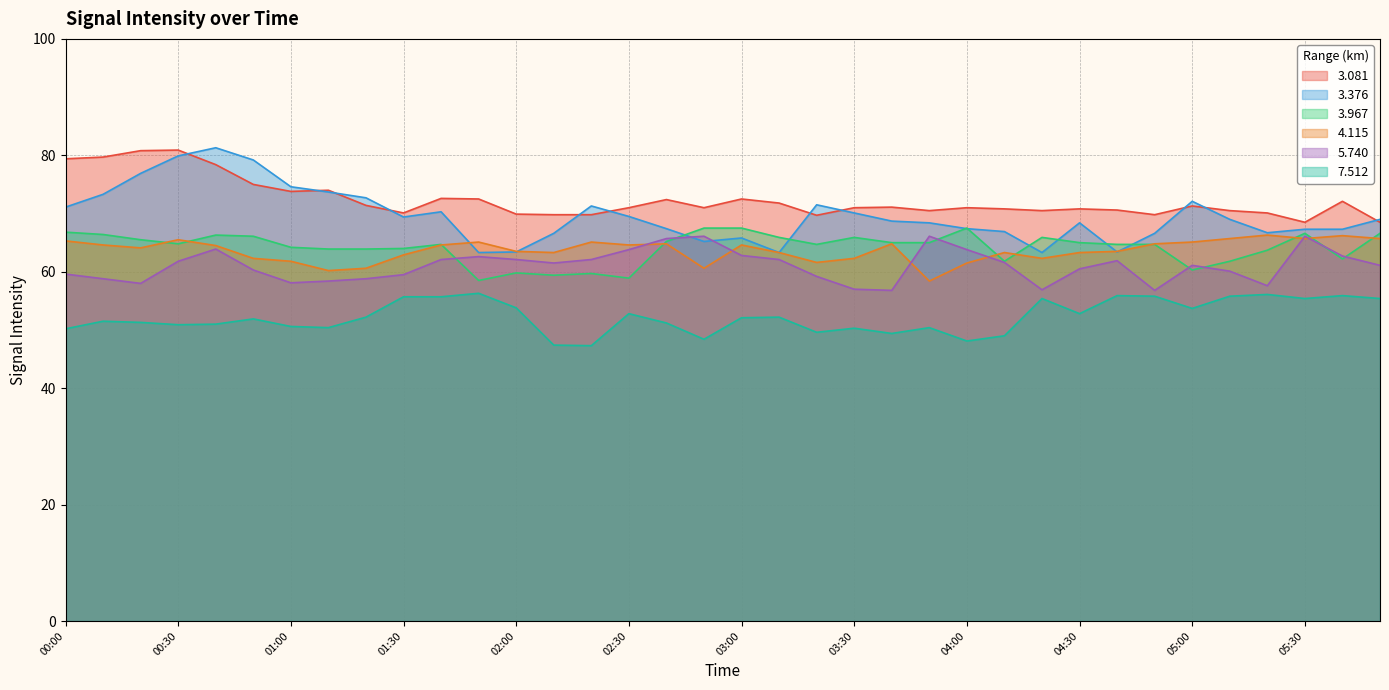

How many interior local peaks does the   3.081 series have?

10